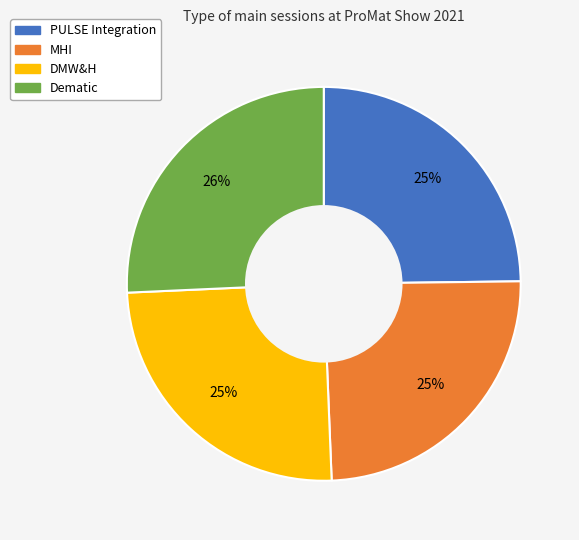

Between Dematic and PULSE Integration, which is larger?

Dematic